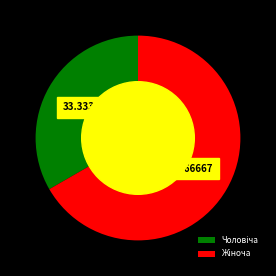

Does any single category account for the majority?

Yes